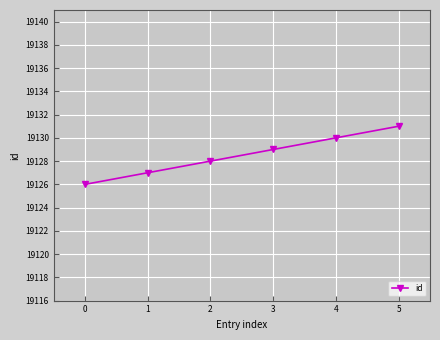

Which label corresponds to the smallest value in the chart?

0